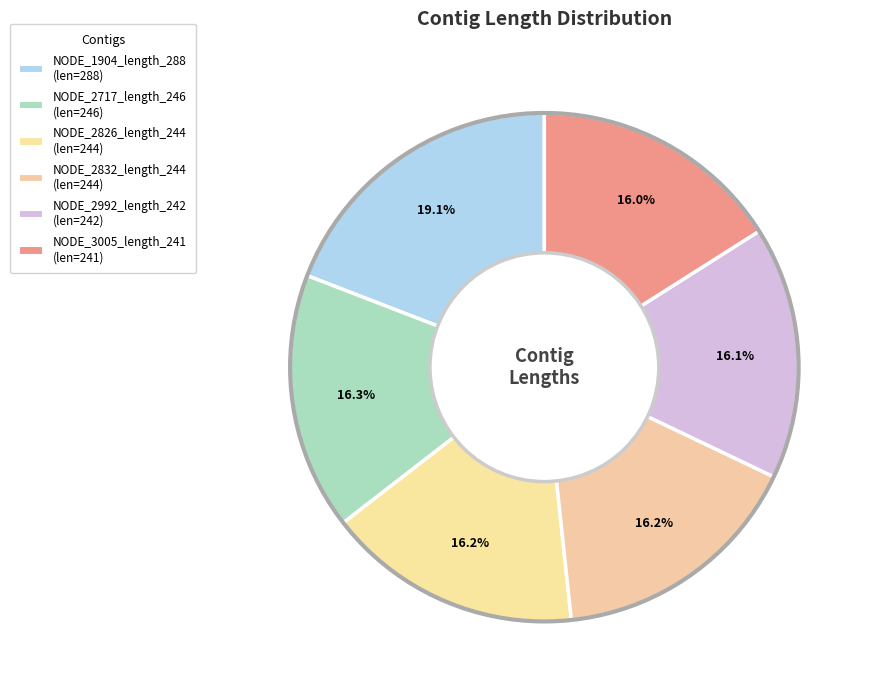

Does any single category account for the majority?

No